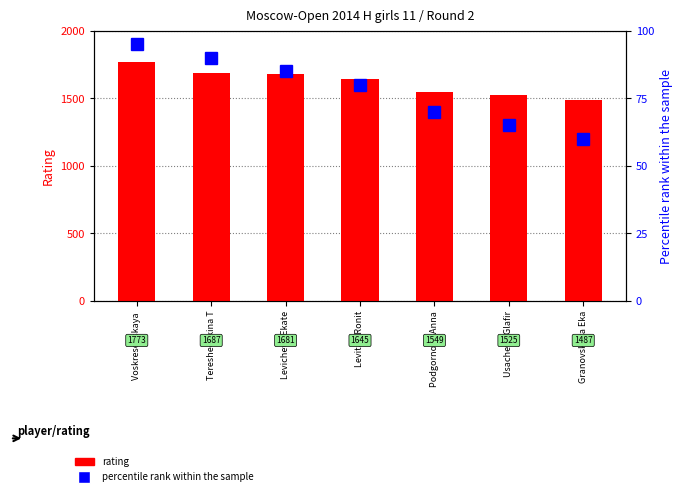

What is the sum of all rating values?

11347